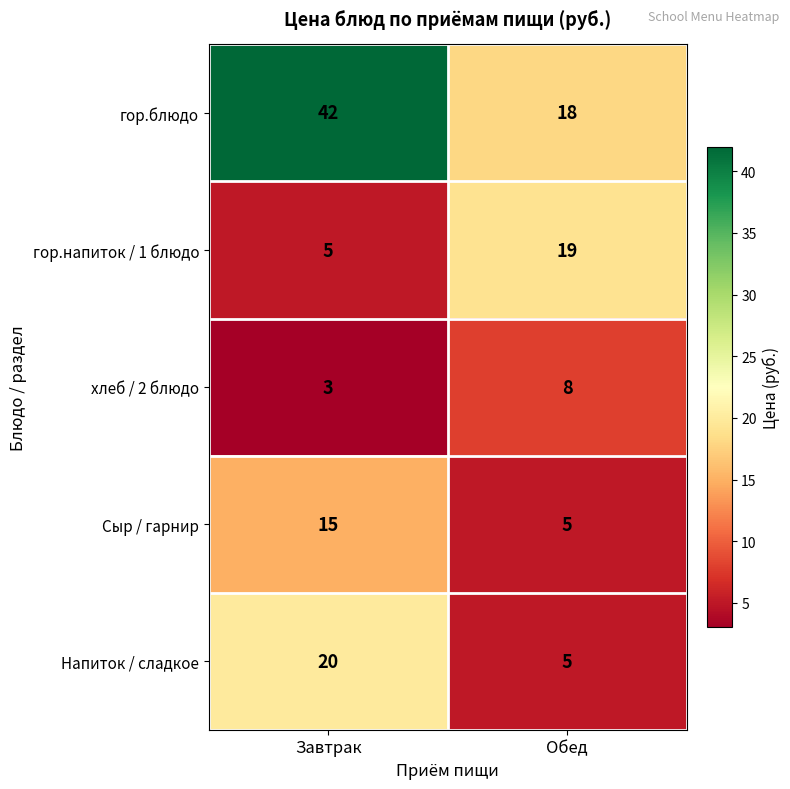

At which category is the sum across all series the highest?

Завтрак